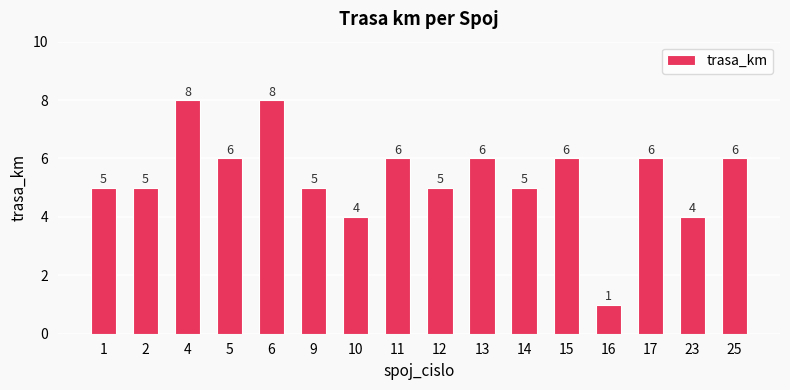

What is the difference between the maximum and minimum values?

7